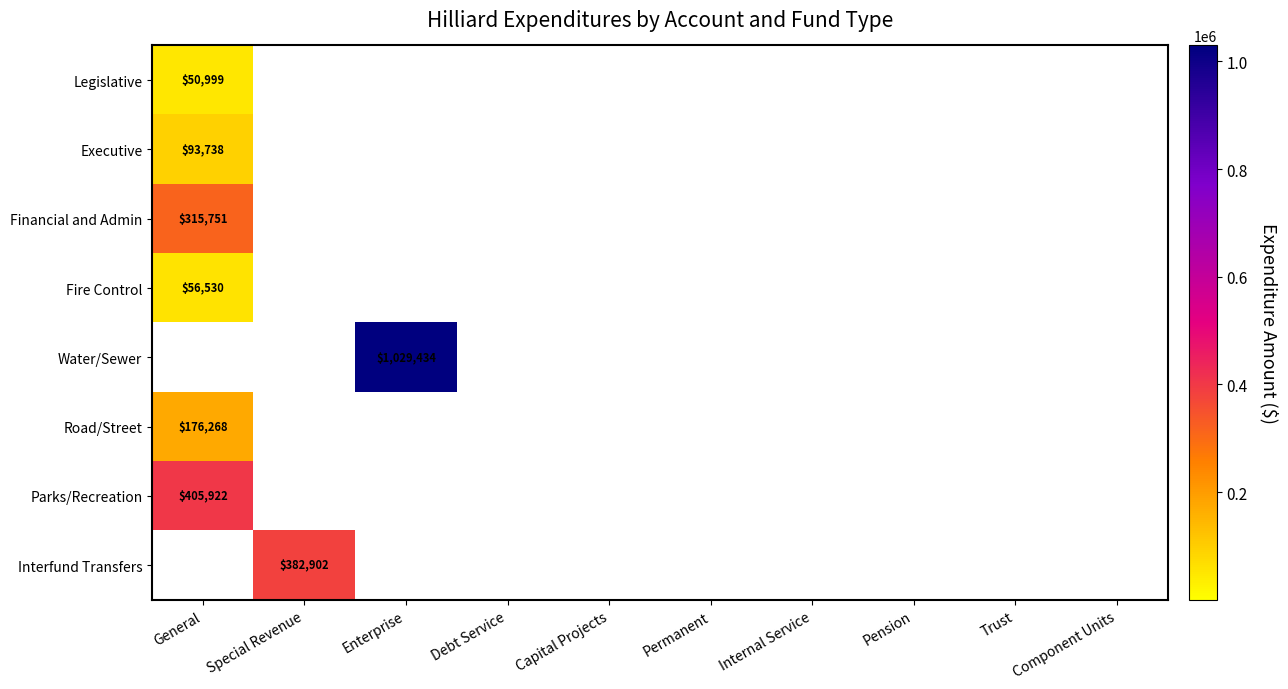

Which label corresponds to the smallest value in the chart?

General